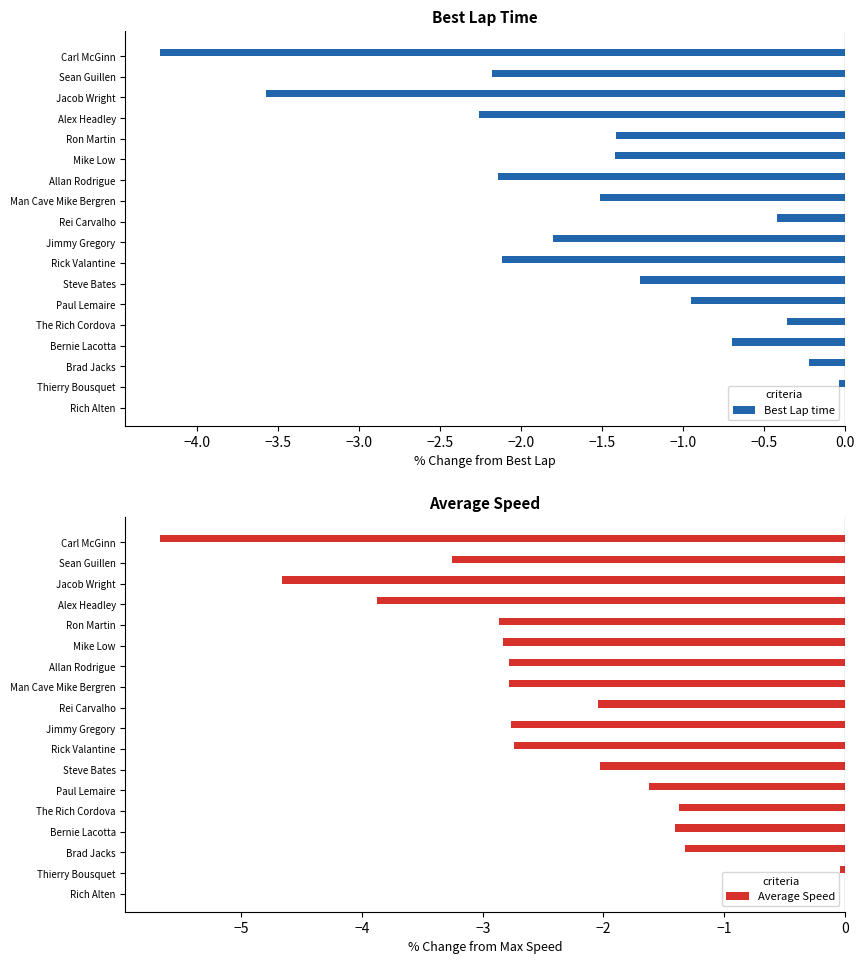

What is the sum of the Best Lap time values at Jacob Wright and Alex Headley?

-5.8